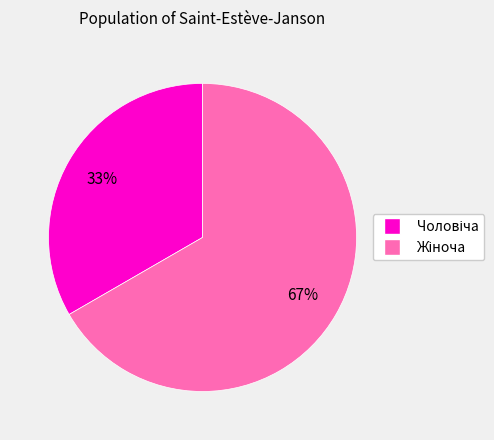

Is there a majority slice in this chart?

Yes